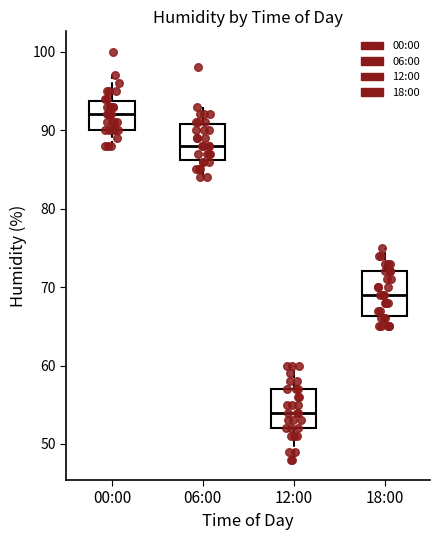

Reading left to right, transcribe this box plot: for each box, give where its median line is, the range the box spans, and where its two whiskers end, as read against the y-axis. The values are not printed on the chart, so give them approximately, as read against the axis.

00:00: median 92, box 90 to 94, whiskers 88 to 97
06:00: median 88, box 86 to 91, whiskers 84 to 93
12:00: median 54, box 52 to 57, whiskers 48 to 60
18:00: median 69, box 66 to 72, whiskers 65 to 75